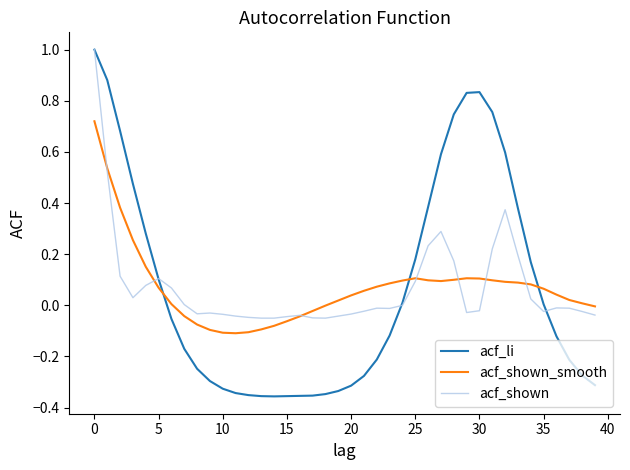

Which series has the widest spread of values?

acf_li